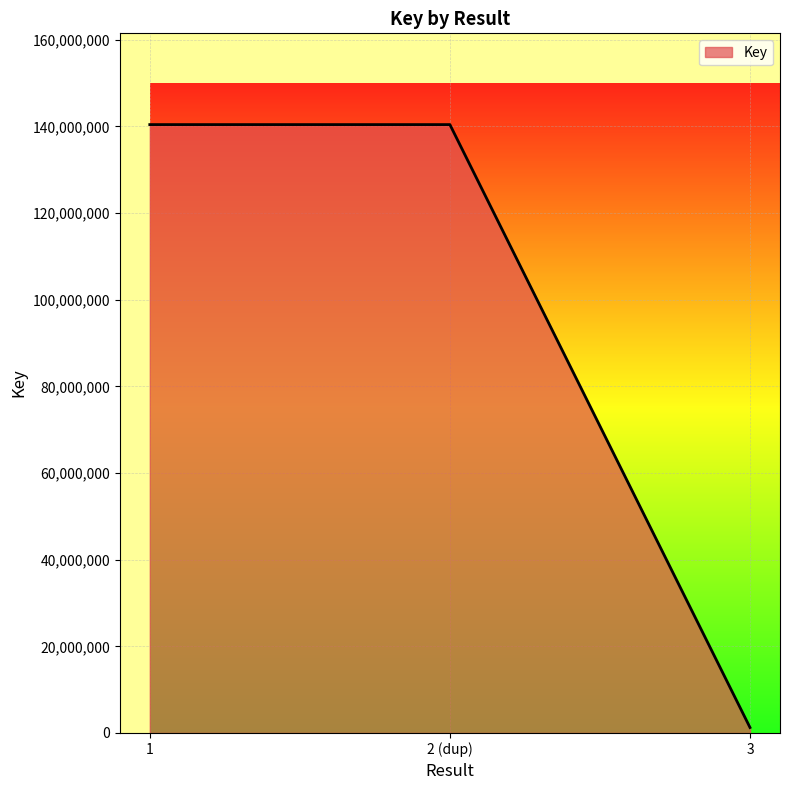

How many lines are shown in the chart?

1